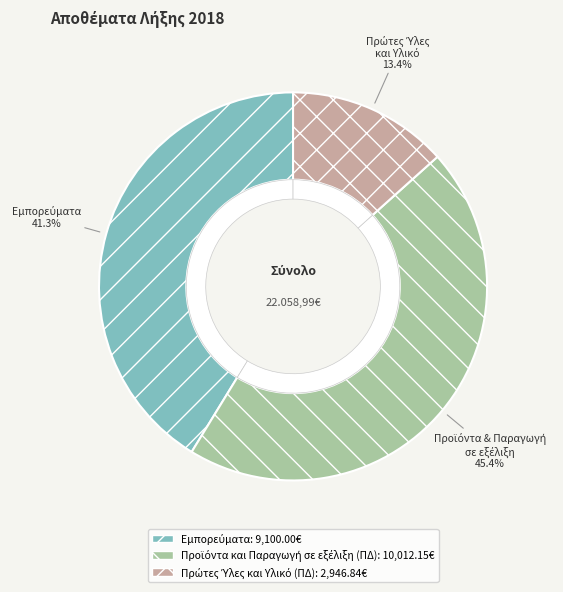

To the nearest percent, what percentage of the pie is Προϊόντα και Παραγωγή σε εξέλιξη (ΠΔ)?

45%